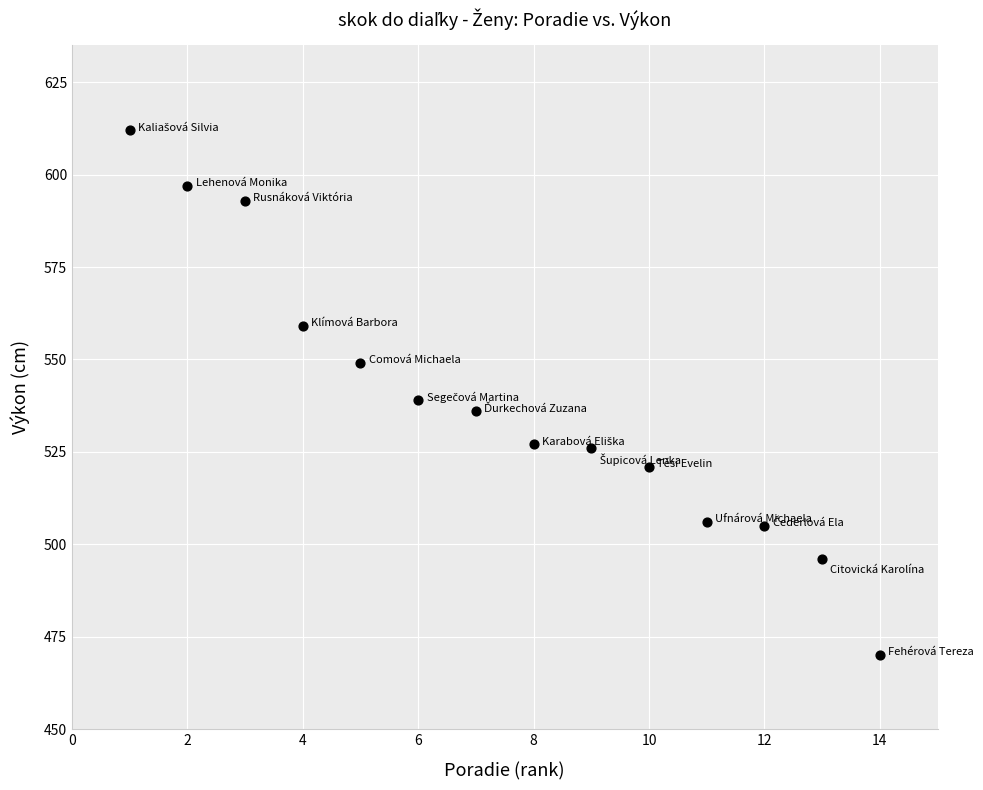

What Y value in the scatter plot is closest to 541?

539